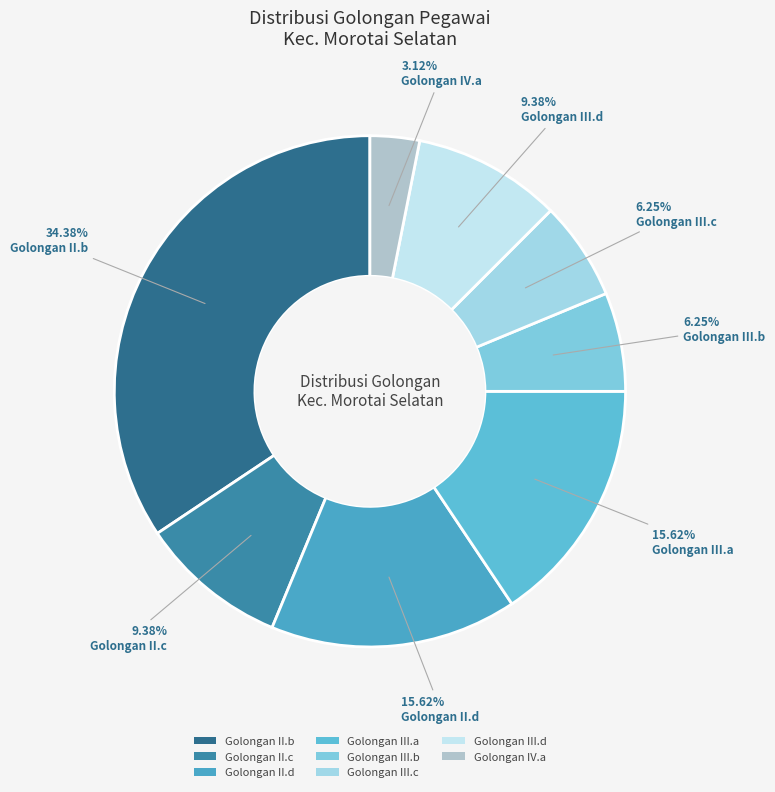

To the nearest percent, what portion does Golongan II.d represent?

16%